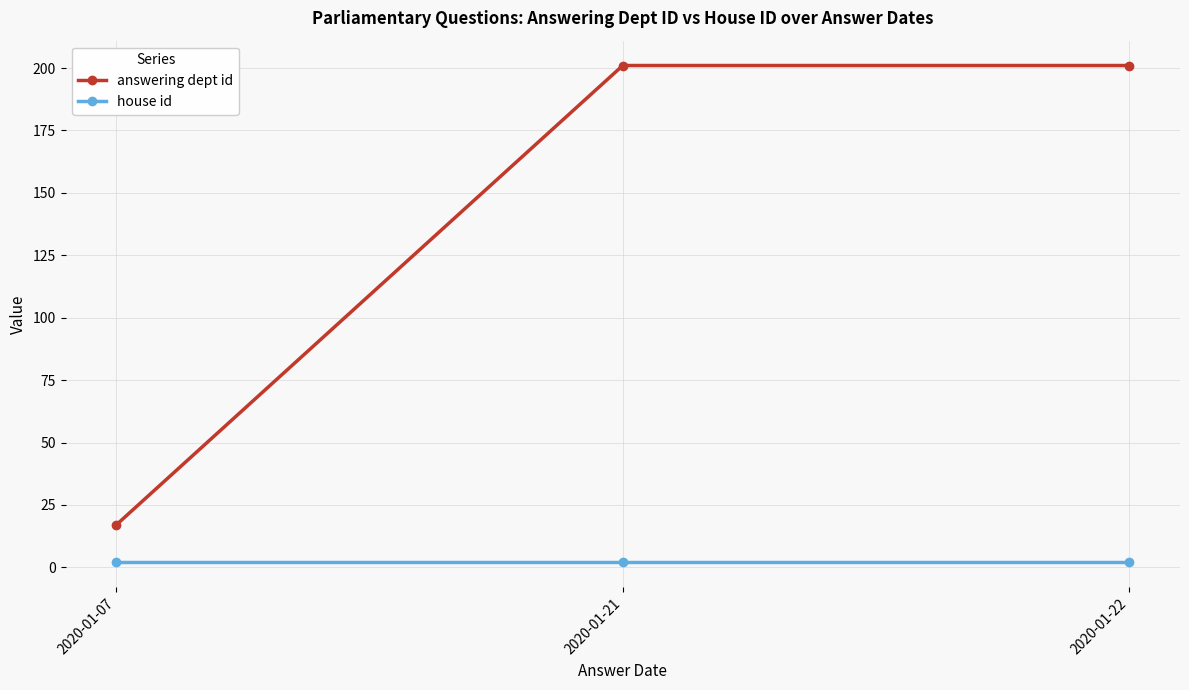

The answering dept id series shows 292 at 2020-01-22. True or false?

False